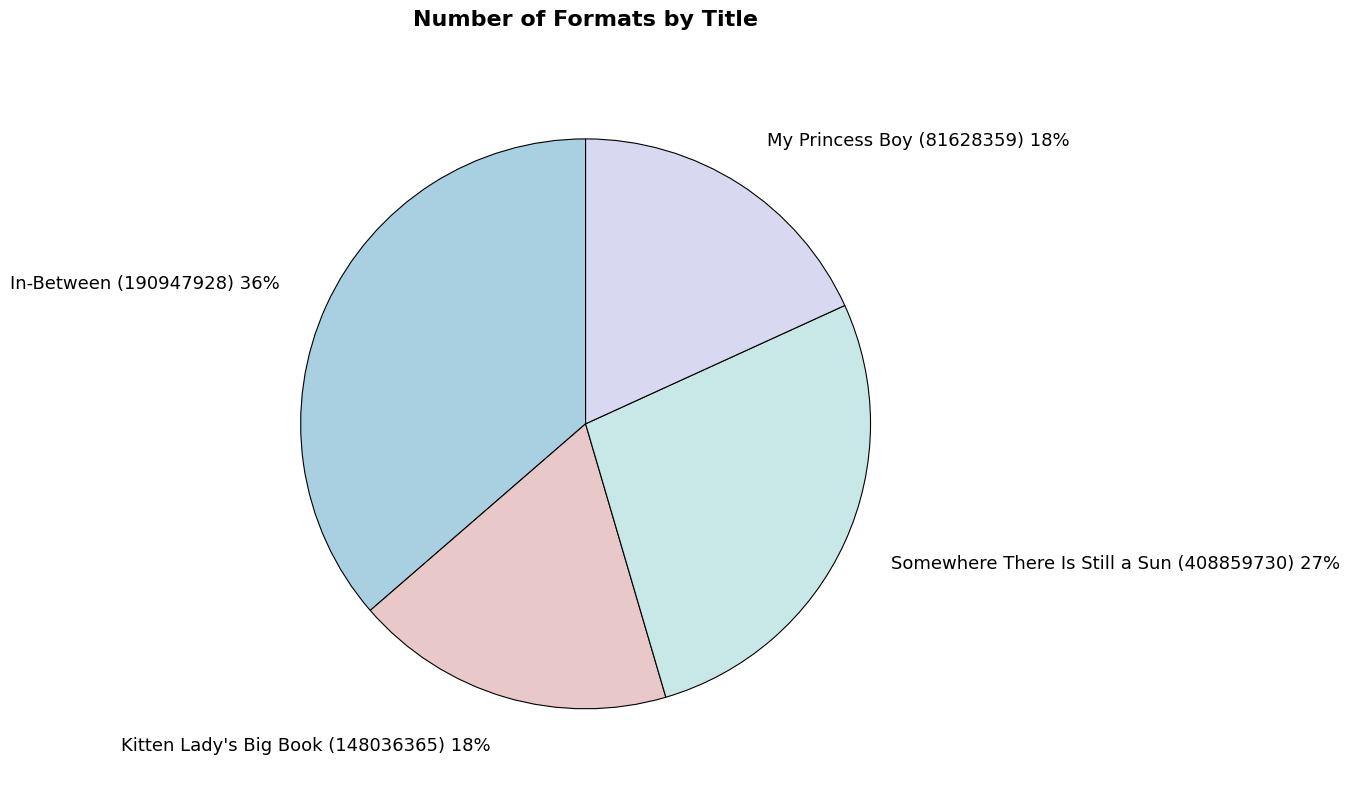

Between Kitten Lady's Big Book (148036365) and Somewhere There Is Still a Sun (408859730), which is larger?

Somewhere There Is Still a Sun (408859730)